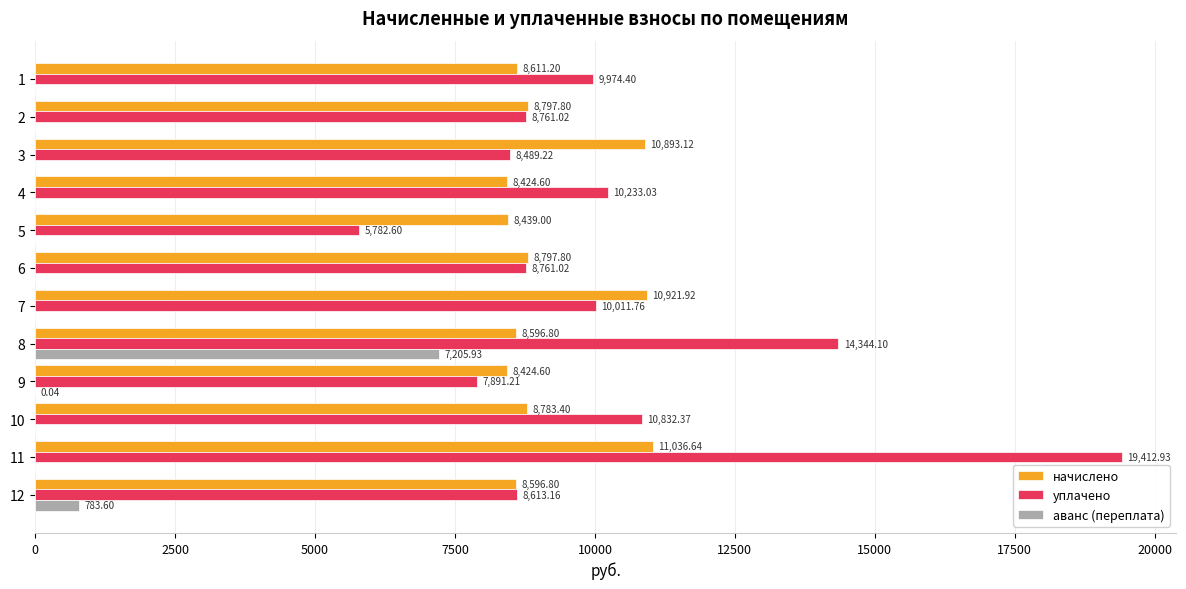

Is the value of уплачено at 6 greater than the value of аванс (переплата) at 12?

Yes